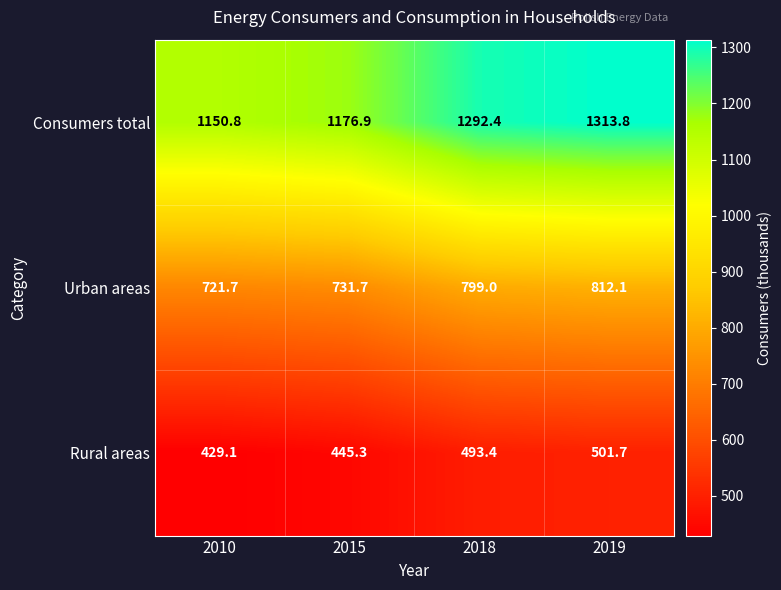

Read the Consumers total value at 2019.

1313.8